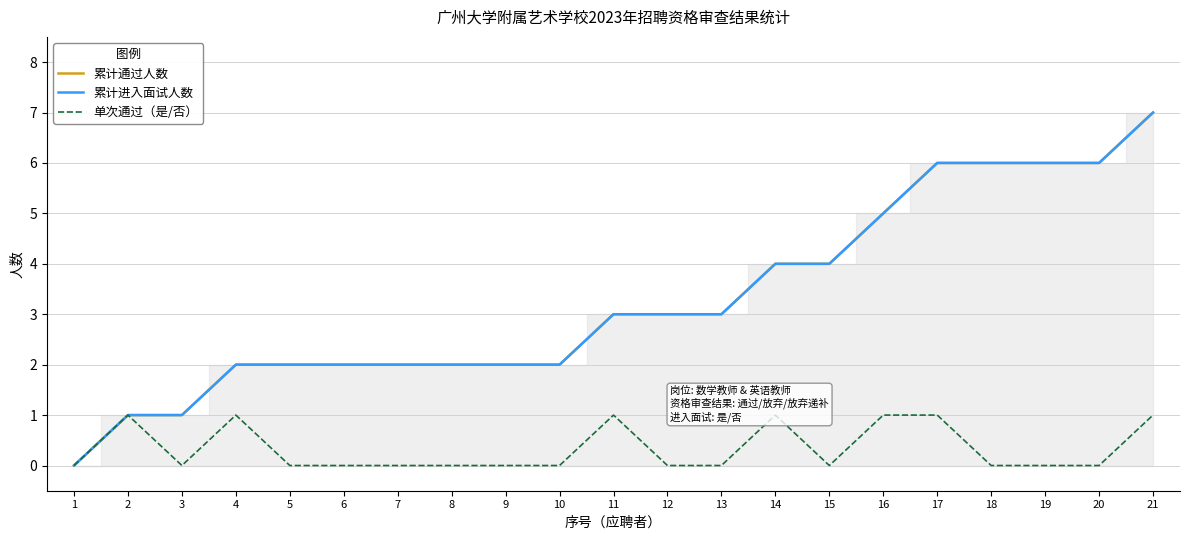

What is the sum of the 单次通过（是/否） values at 14 and 19?

1